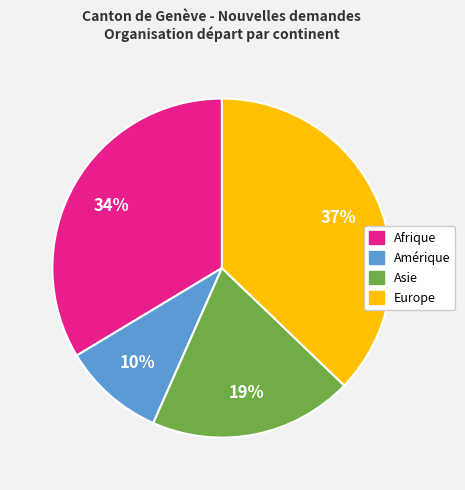

Is there any slice that represents more than half of the pie?

No